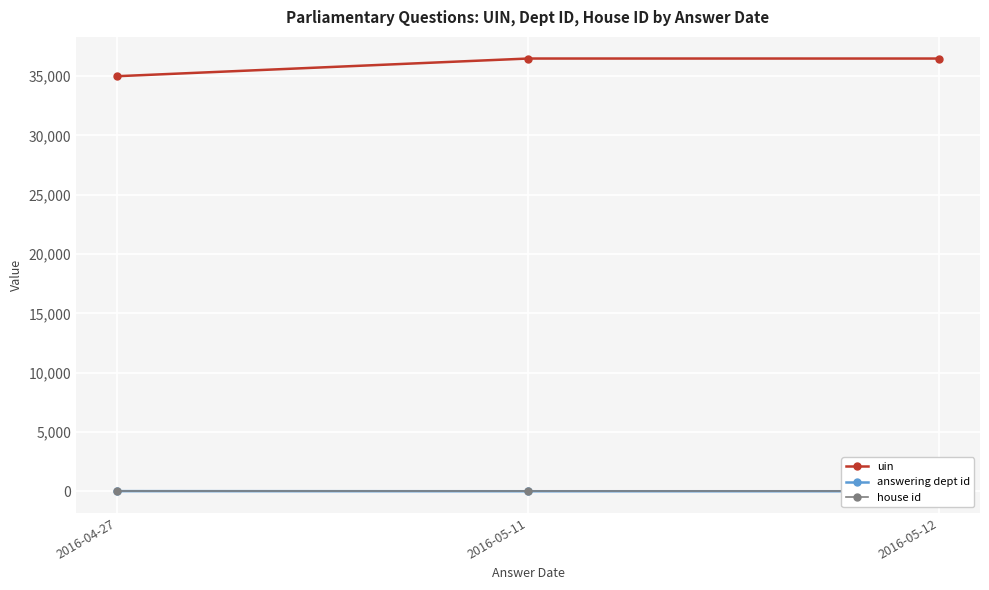

True or false: house id has a value of 1 at 2016-05-12.

True